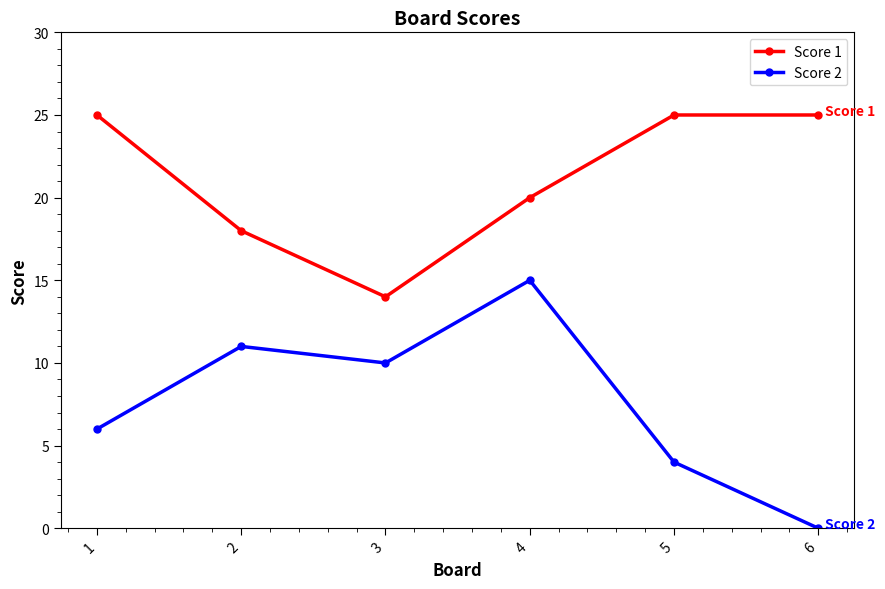

What is the maximum value for Score 2?

15